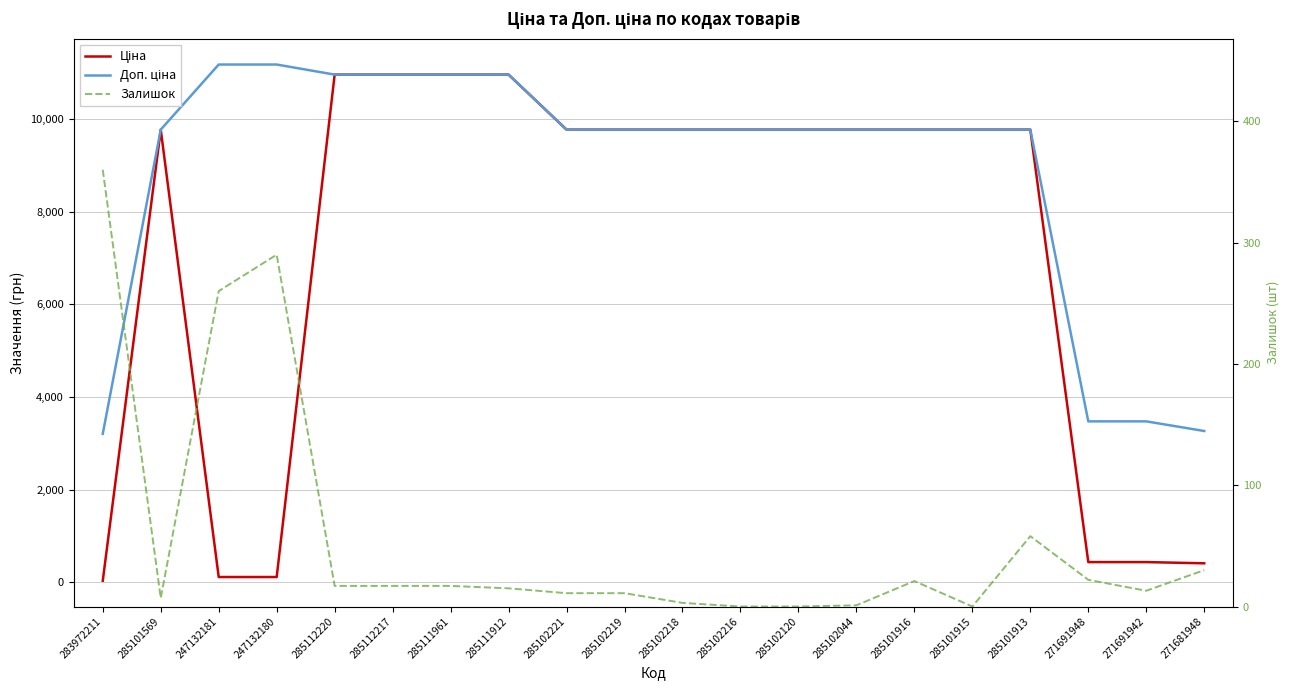

Is the value of Залишок at 285102120 greater than the value of Ціна at 271691948?

No